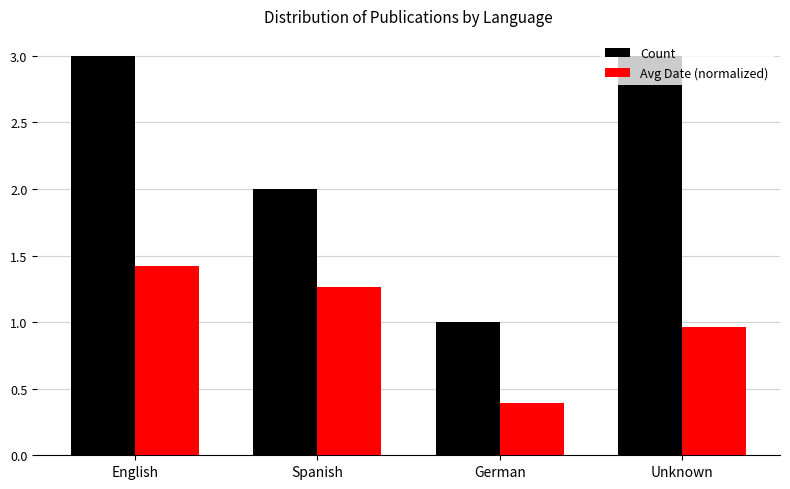

Is it true that Avg Date (normalized) equals 1.0 at Unknown?

True